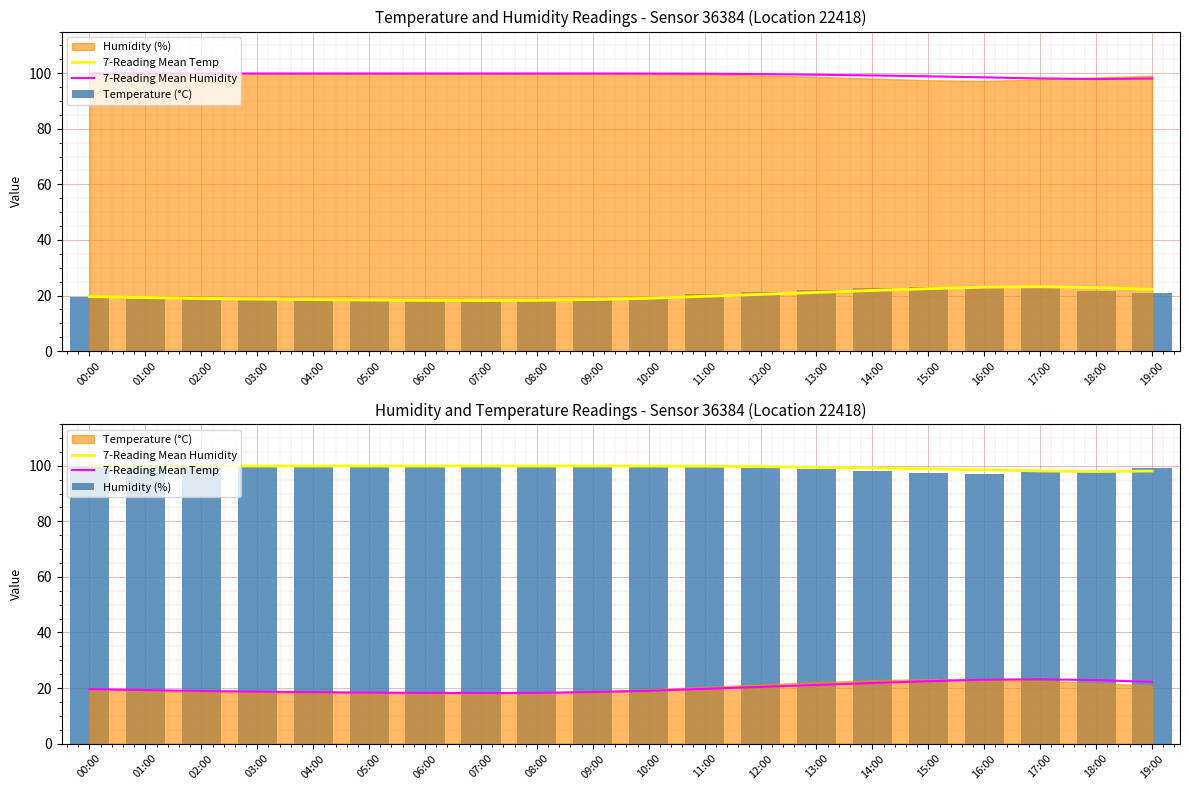

Is it true that Humidity (%) equals 41.8 at 16:00?

False